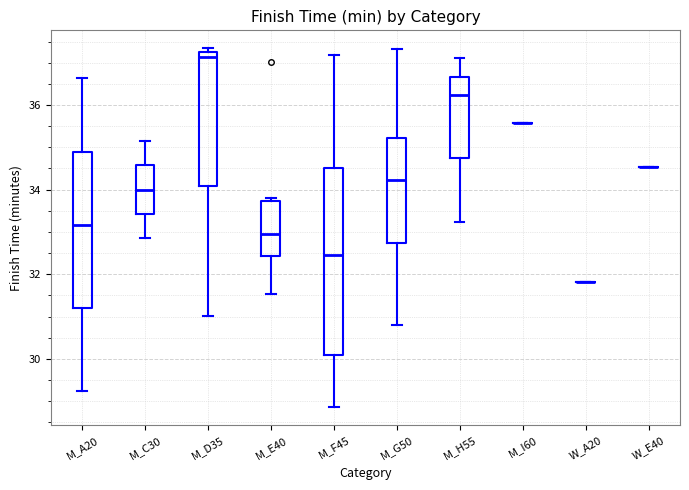

Reading left to right, transcribe this box plot: for each box, give where its median line is, the range the box spans, and where its two whiskers end, as read against the y-axis. The values are not printed on the chart, so give them approximately, as read against the axis.

M_A20: median 33.2, box 31.2 to 34.8, whiskers 29.2 to 36.6
M_C30: median 34.0, box 33.4 to 34.6, whiskers 32.8 to 35.2
M_D35: median 37.2 (just below the box's upper edge), box 34.0 to 37.2, whiskers 31.0 to 37.4
M_E40: median 33.0, box 32.4 to 33.8, whiskers 31.6 to 33.8 (just above the box's upper edge)
M_F45: median 32.4, box 30.0 to 34.6, whiskers 28.8 to 37.2
M_G50: median 34.2, box 32.8 to 35.2, whiskers 30.8 to 37.4
M_H55: median 36.2, box 34.8 to 36.6, whiskers 33.2 to 37.2
M_I60: box collapsed to a line at 35.6, whiskers 35.6 to 35.6
W_A20: box collapsed to a line at 31.8, whiskers 31.8 to 31.8
W_E40: box collapsed to a line at 34.6, whiskers 34.6 to 34.6